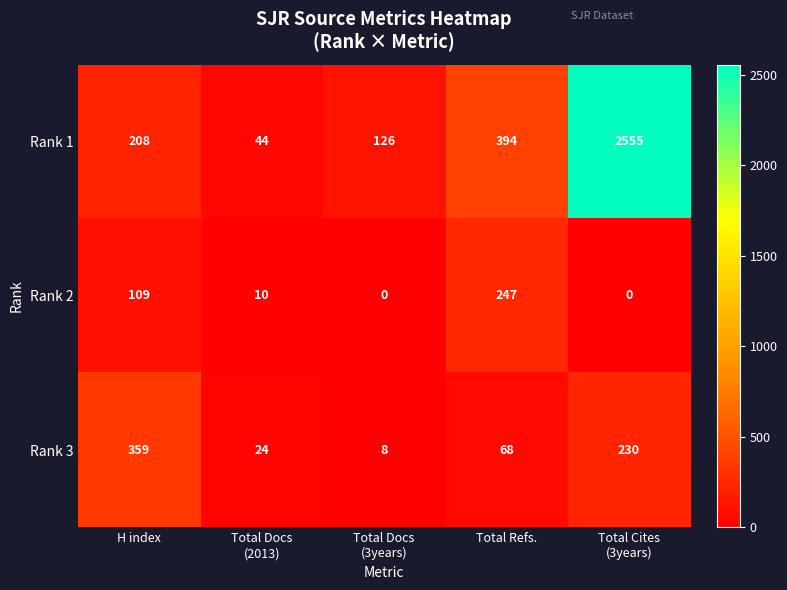

At how many categories does at least one series exceed 915?

1